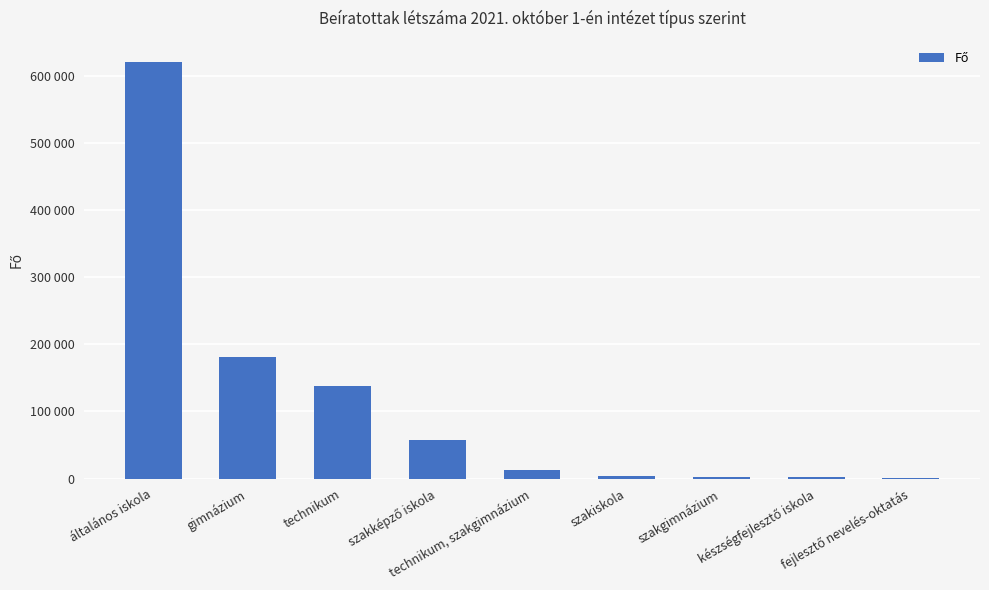

Where does the data first go above 12871?

általános iskola